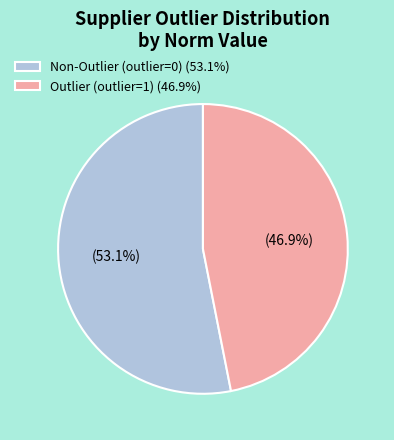

Which slice is the largest?

Non-Outlier (outlier=0) (53.1%)